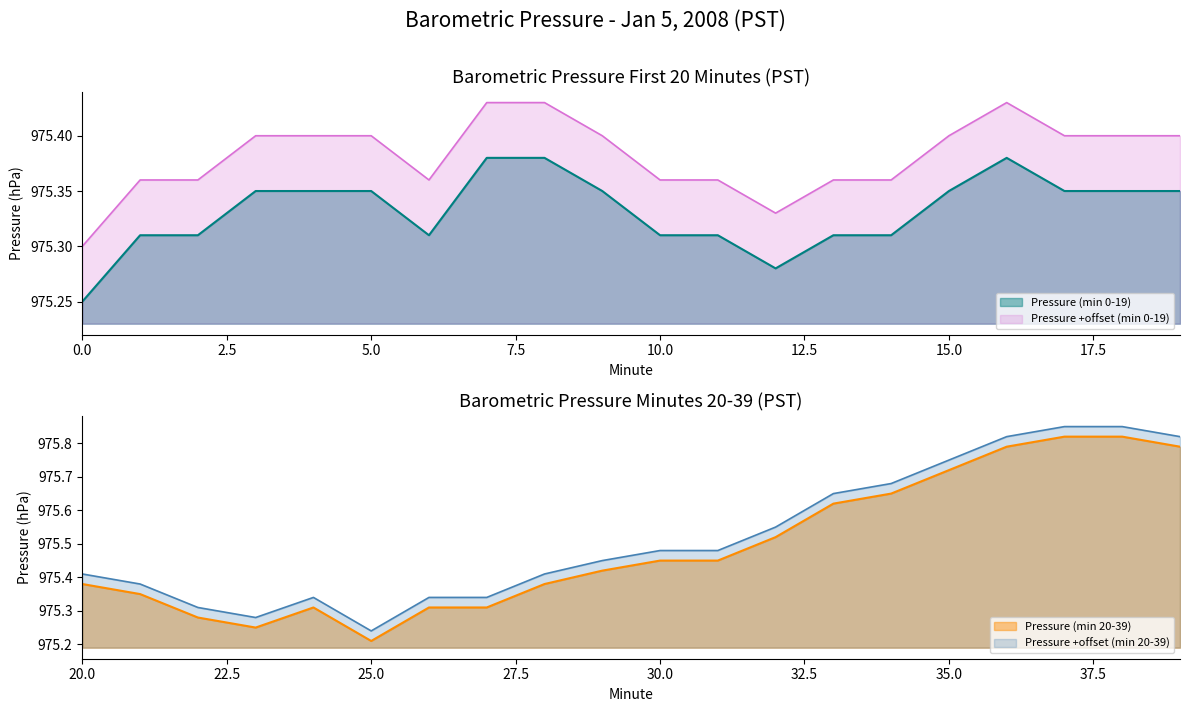

True or false: Pressure +offset (min 0-19) and Pressure (min 0-19) cross at least once.

False